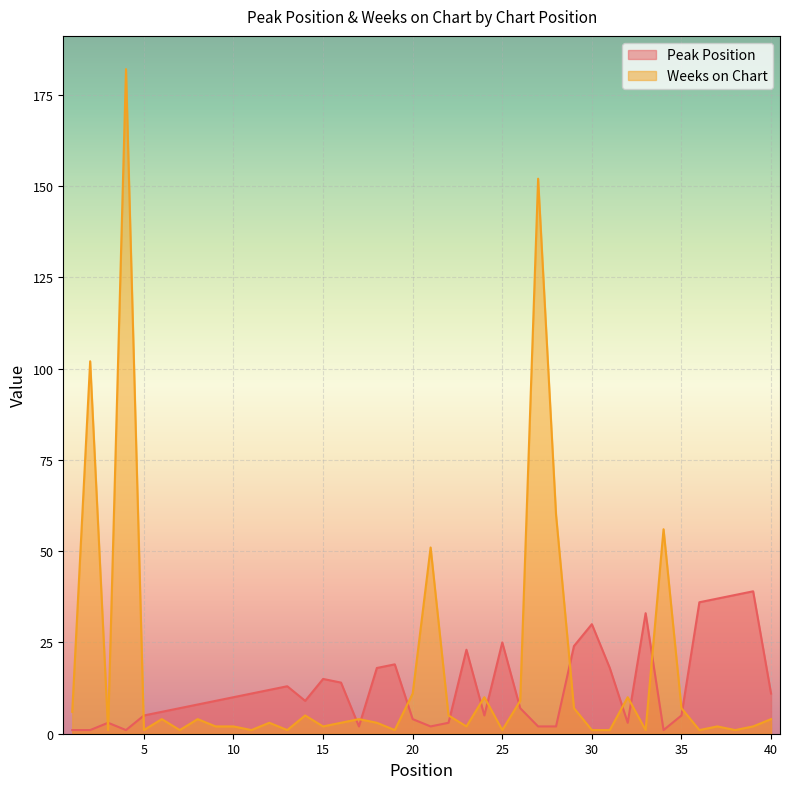

Which series has the largest total across all categories?

Weeks on Chart